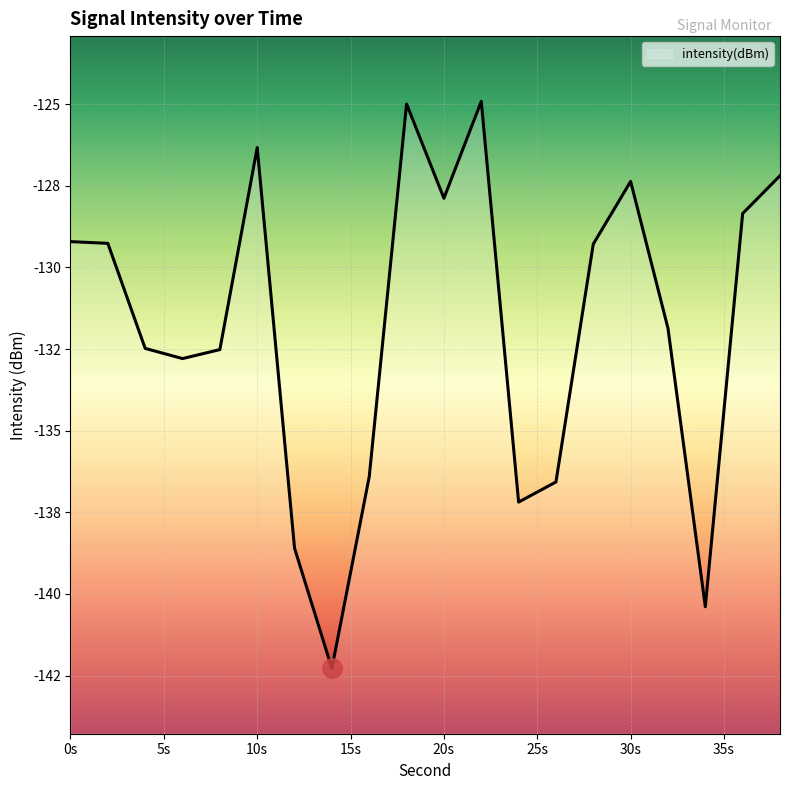

How many lines are shown in the chart?

1